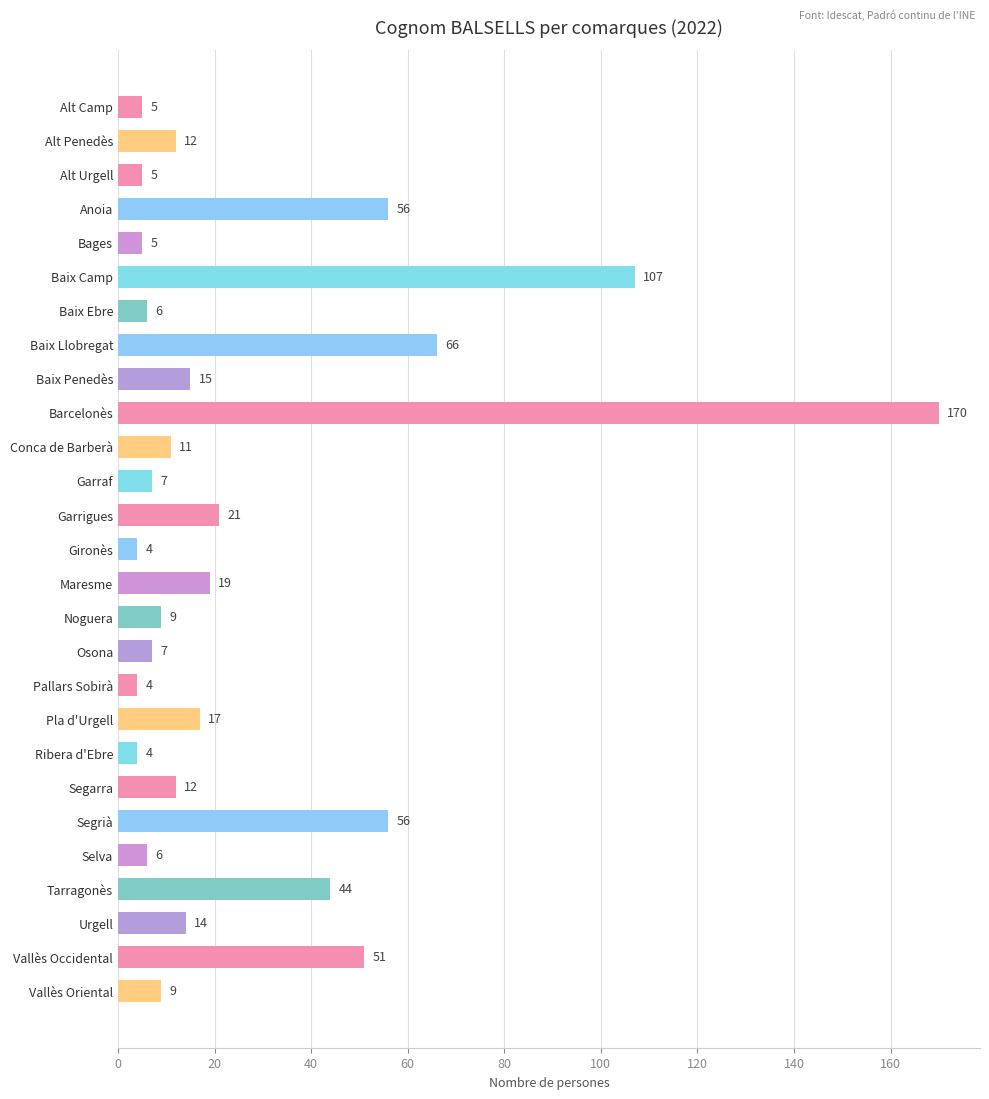

Is it true that the value at Gironès is 4?

True